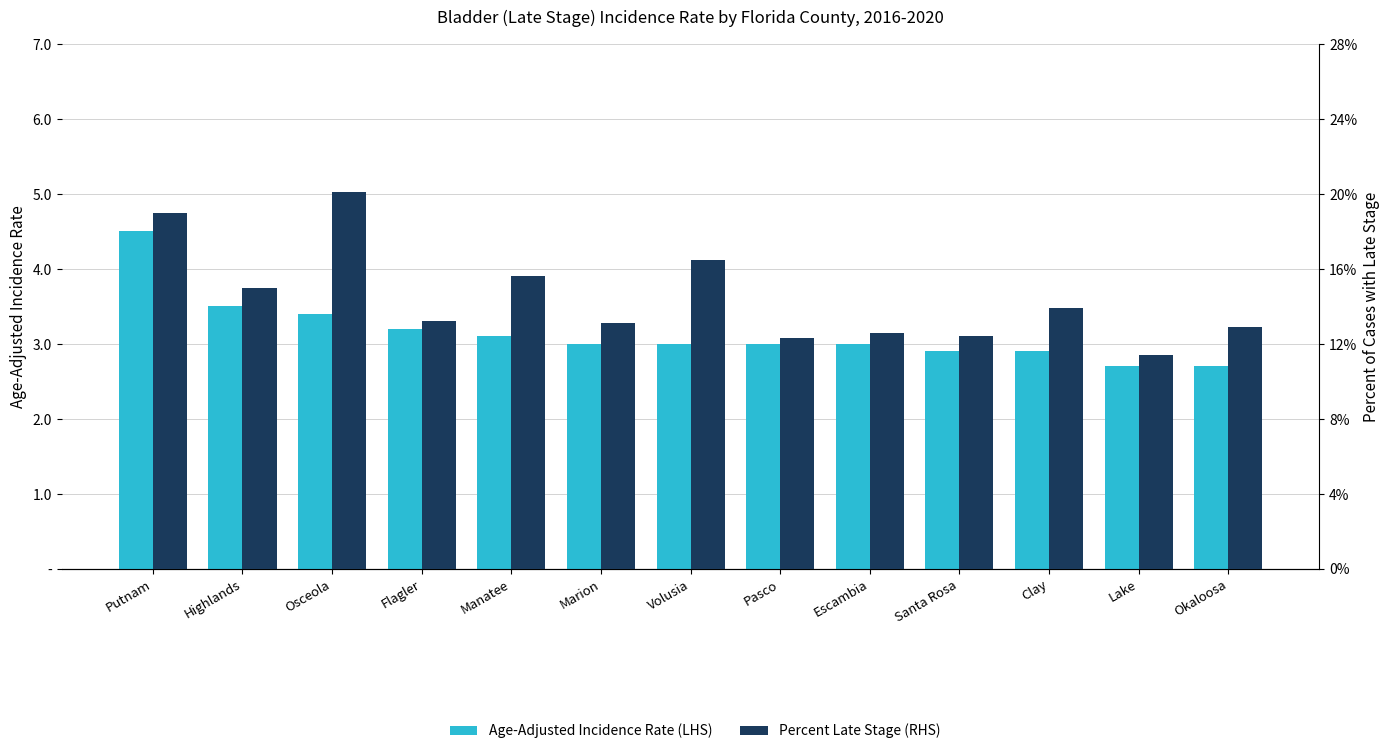

Between Escambia and Highlands, which is larger?

Highlands